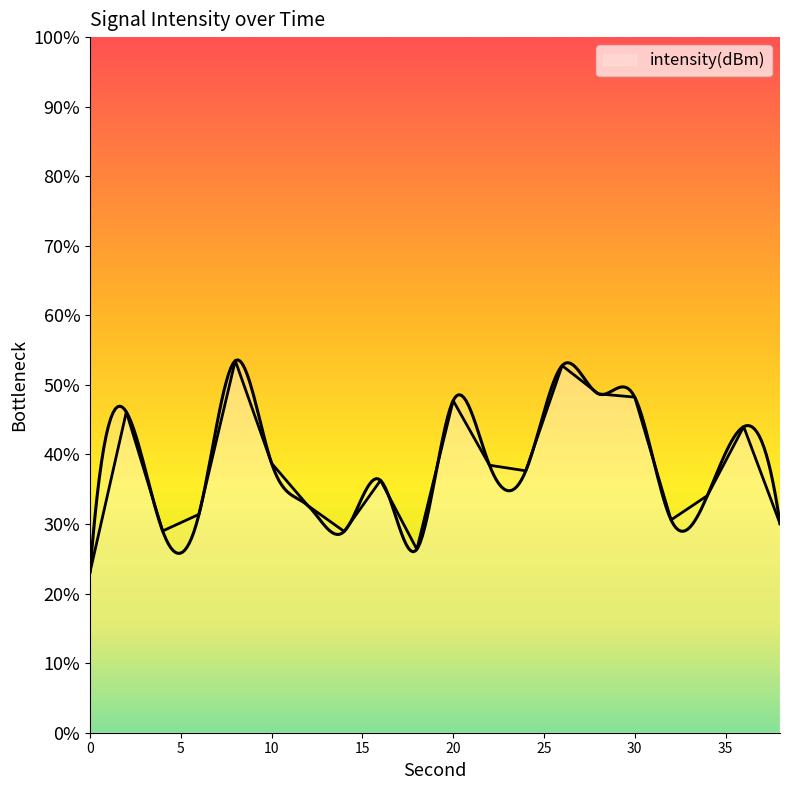

Reading left to right, extract all data points from this chart.

-111.5	-108.1	-110.7	-110.3	-107.0	-109.2	-110.1	-110.7	-109.6	-111.0	-107.8	-109.2	-109.4	-107.1	-107.7	-107.8	-110.4	-109.9	-108.4	-110.5